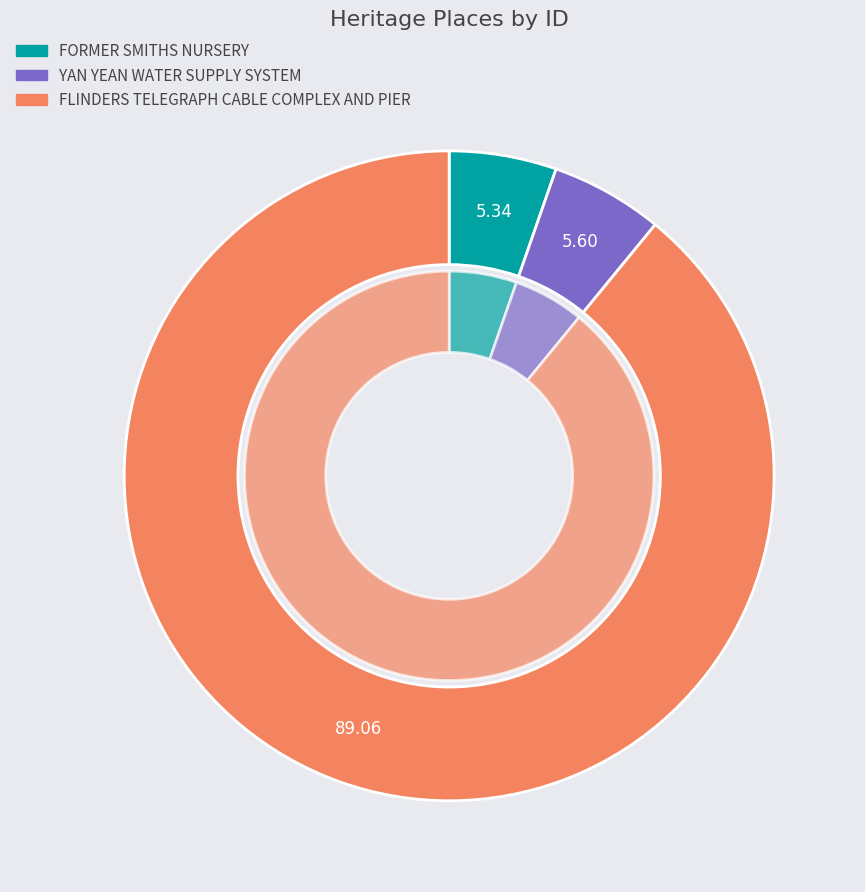

Rank the categories by value from lowest to highest.

FORMER SMITHS NURSERY, YAN YEAN WATER SUPPLY SYSTEM, FLINDERS TELEGRAPH CABLE COMPLEX AND PIER